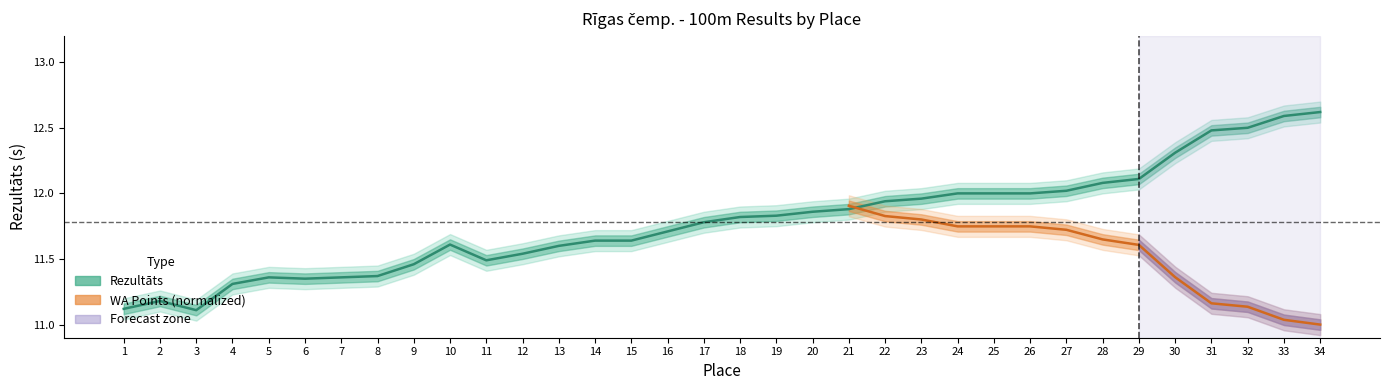

What is the difference between the second highest and second lowest values?

1.5